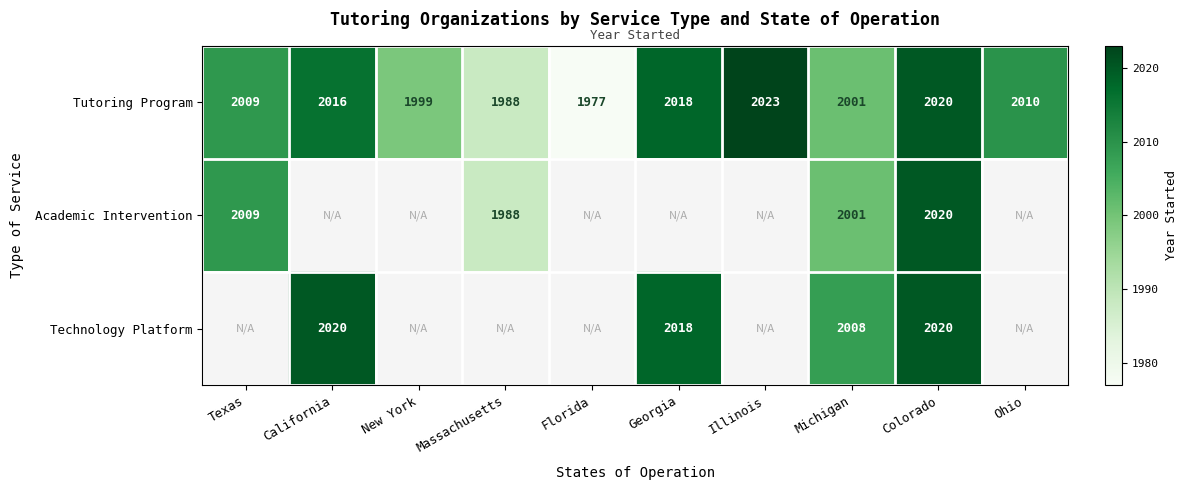

The value of Tutoring Program at Florida is 1977. True or false?

True